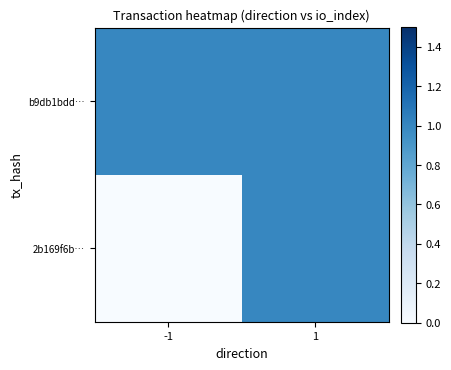

Reading left to right, what are all the values shown in this chart?

b9db1bdd…: -1=1	1=1
2b169f6b…: -1=0	1=1